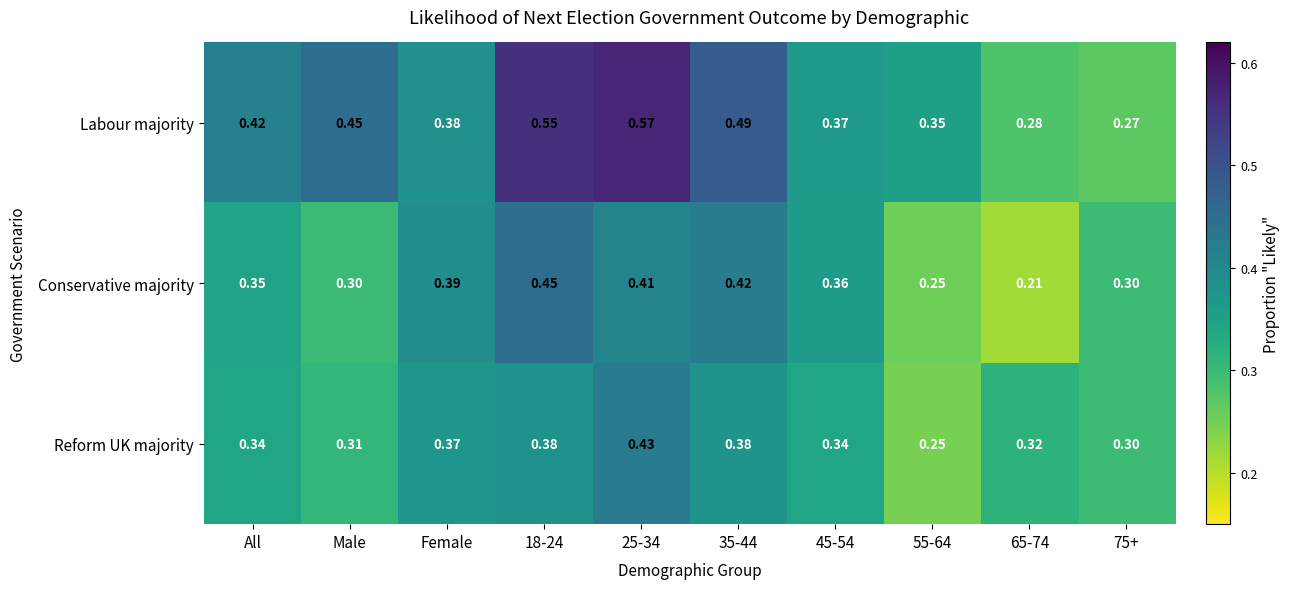

Which series changed the most between 25-34 and 35-44?

Labour majority